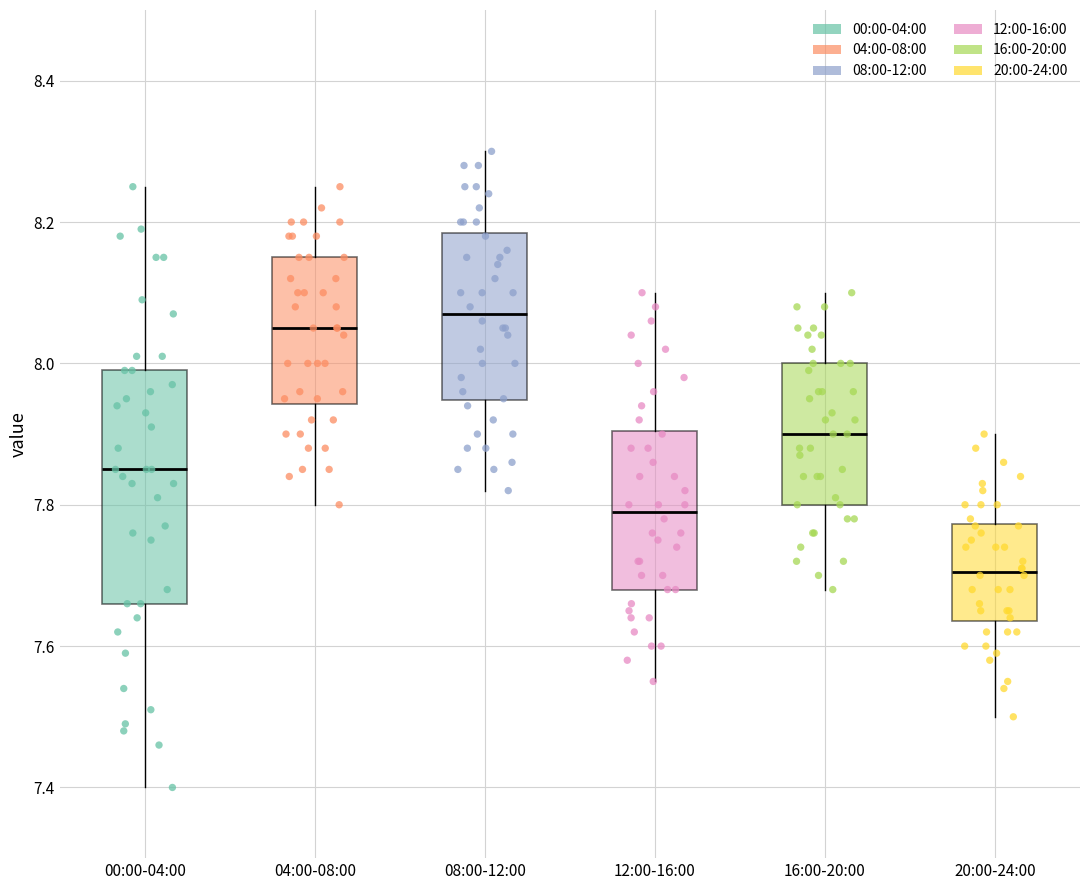

Which box is the tallest, from its lower edge to its upper edge?

00:00-04:00